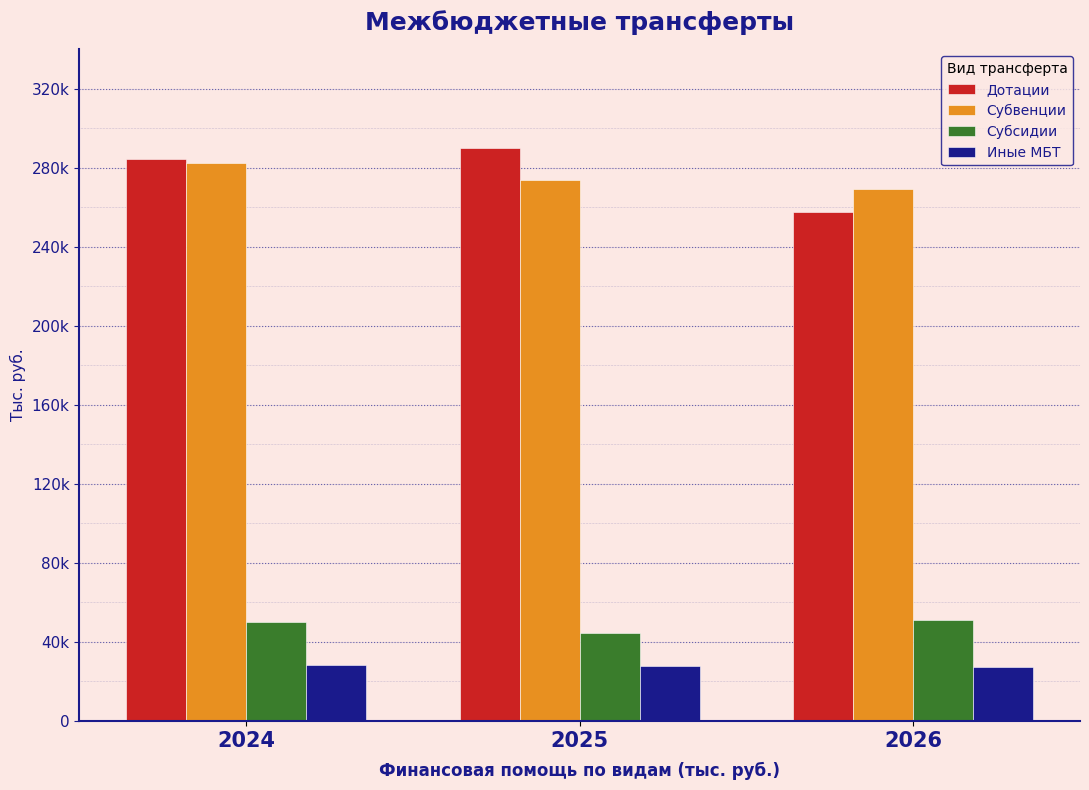

What are all the series names shown in the legend?

Дотации, Субвенции, Субсидии, Иные МБТ